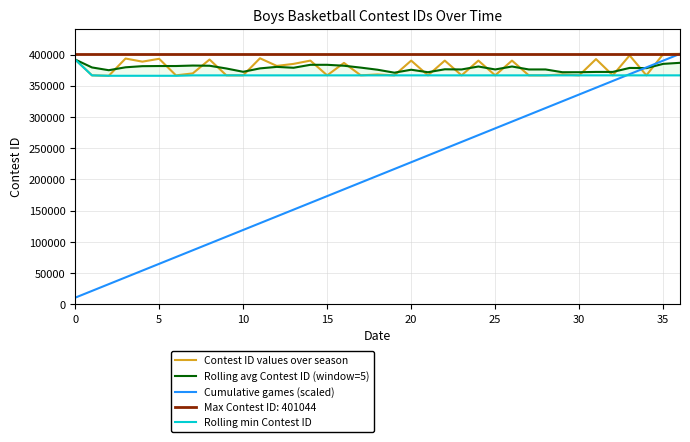

Is this an area chart (filled region under the line)?

No